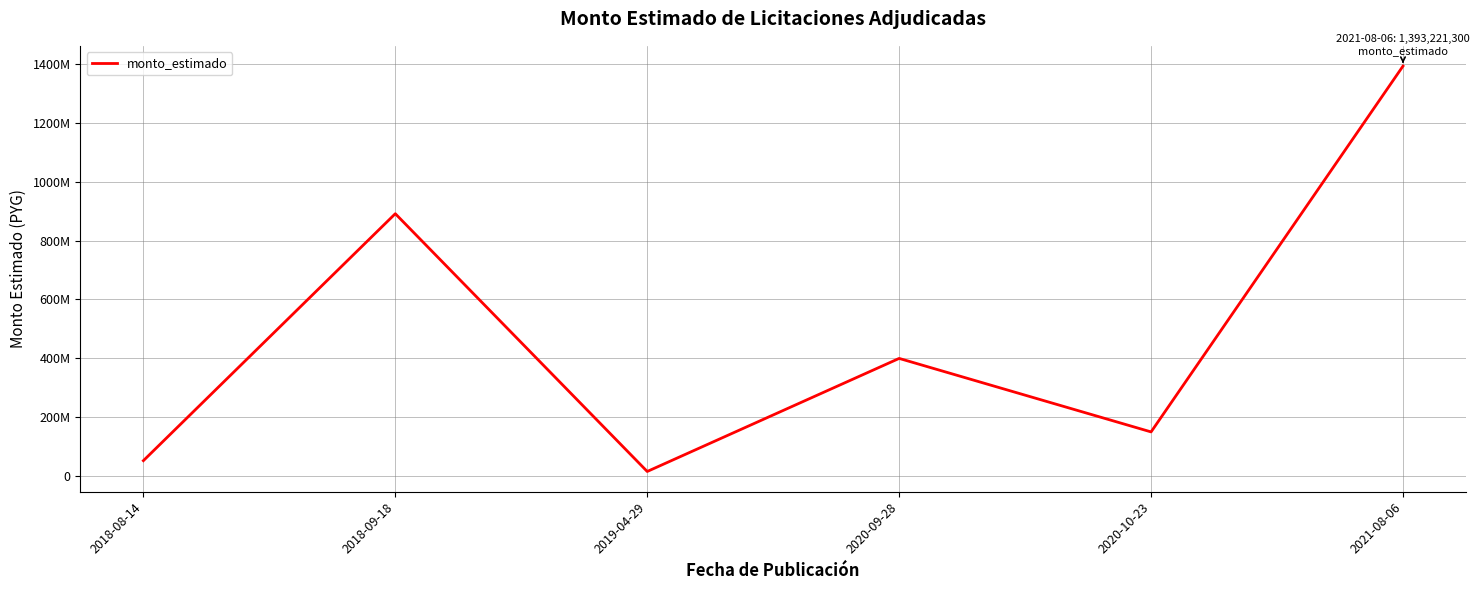

How many interior local peaks (higher than both neighbors) does the data have?

2